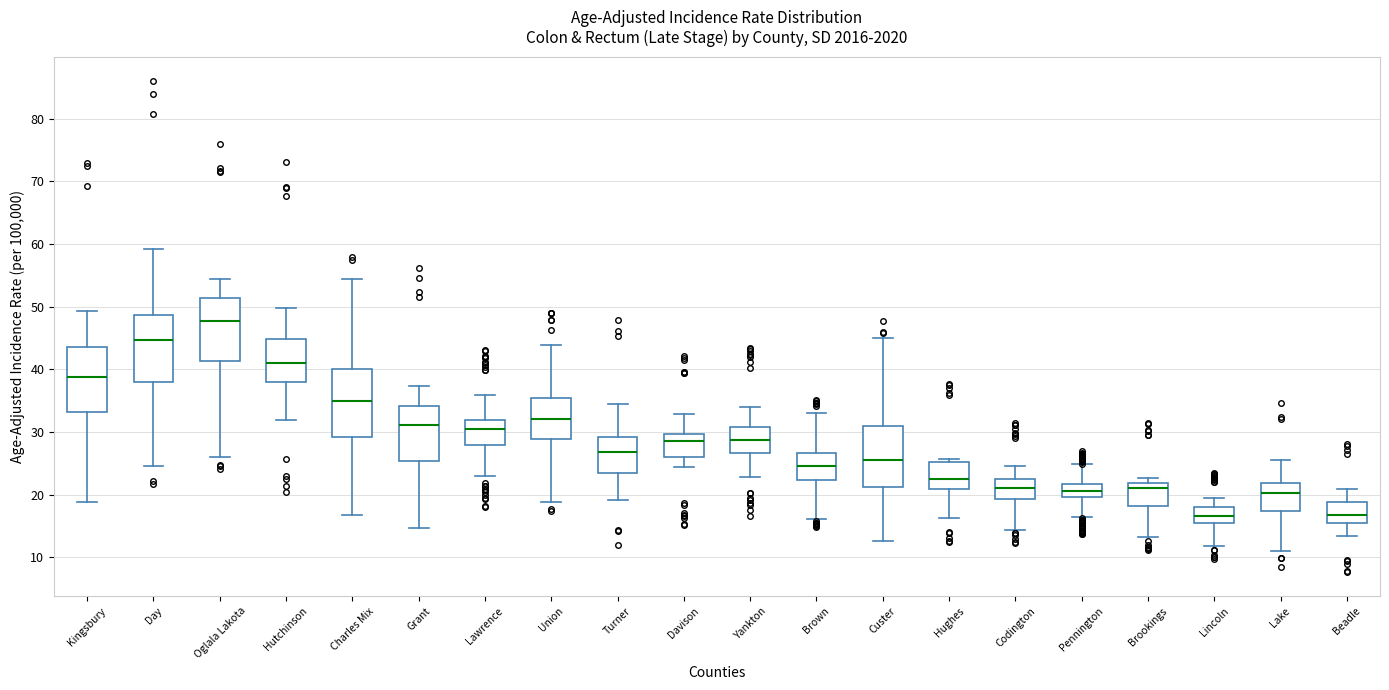

Reading left to right, read every box against the y-axis: the position of its median line, the range the box covers, and the ends of its whiskers. The values are not printed on the chart, so give them approximately, as read against the axis.

Kingsbury: median 39, box 33 to 44, whiskers 19 to 49
Day: median 45, box 38 to 49, whiskers 25 to 59
Oglala Lakota: median 48, box 41 to 51, whiskers 26 to 54
Hutchinson: median 41, box 38 to 45, whiskers 32 to 50
Charles Mix: median 35, box 29 to 40, whiskers 17 to 54
Grant: median 31, box 25 to 34, whiskers 15 to 37
Lawrence: median 31, box 28 to 32, whiskers 23 to 36
Union: median 32, box 29 to 35, whiskers 19 to 44
Turner: median 27, box 23 to 29, whiskers 19 to 34
Davison: median 29, box 26 to 30, whiskers 24 to 33
Yankton: median 29, box 27 to 31, whiskers 23 to 34
Brown: median 25, box 22 to 27, whiskers 16 to 33
Custer: median 26, box 21 to 31, whiskers 13 to 45
Hughes: median 22, box 21 to 25, whiskers 16 to 26
Codington: median 21, box 19 to 23, whiskers 14 to 25
Pennington: median 21, box 20 to 22, whiskers 17 to 25
Brookings: median 21, box 18 to 22, whiskers 13 to 23
Lincoln: median 17, box 16 to 18, whiskers 12 to 19
Lake: median 20, box 17 to 22, whiskers 11 to 26
Beadle: median 17, box 15 to 19, whiskers 13 to 21